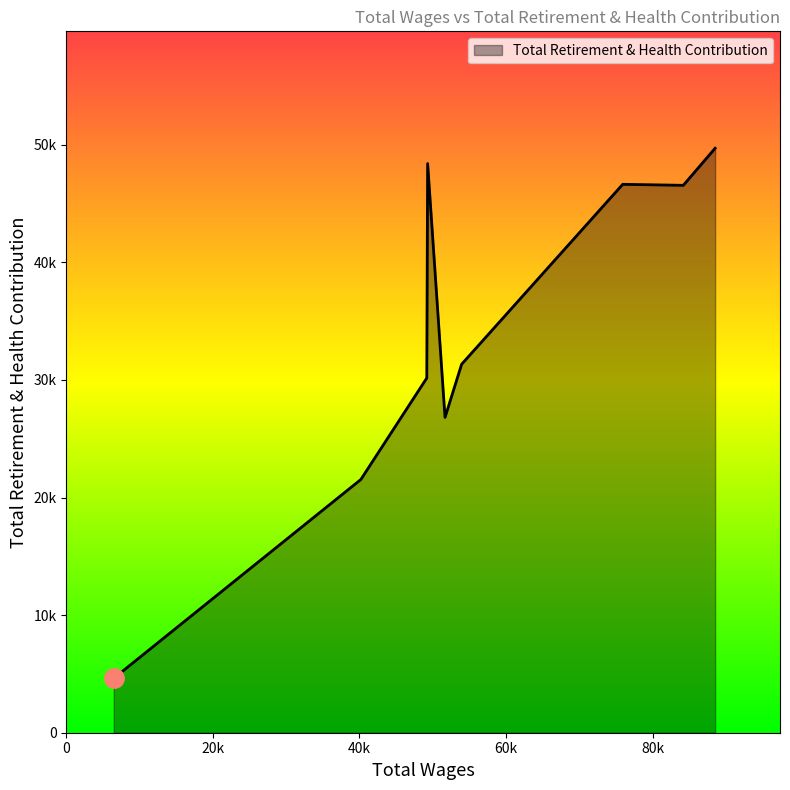

Does the chart display data point markers on the line(s)?

No